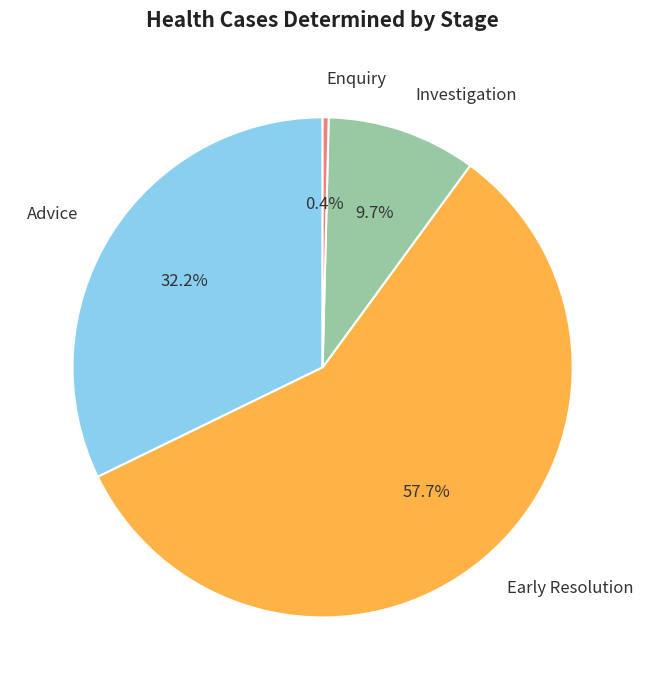

How many segments does this pie chart have?

4